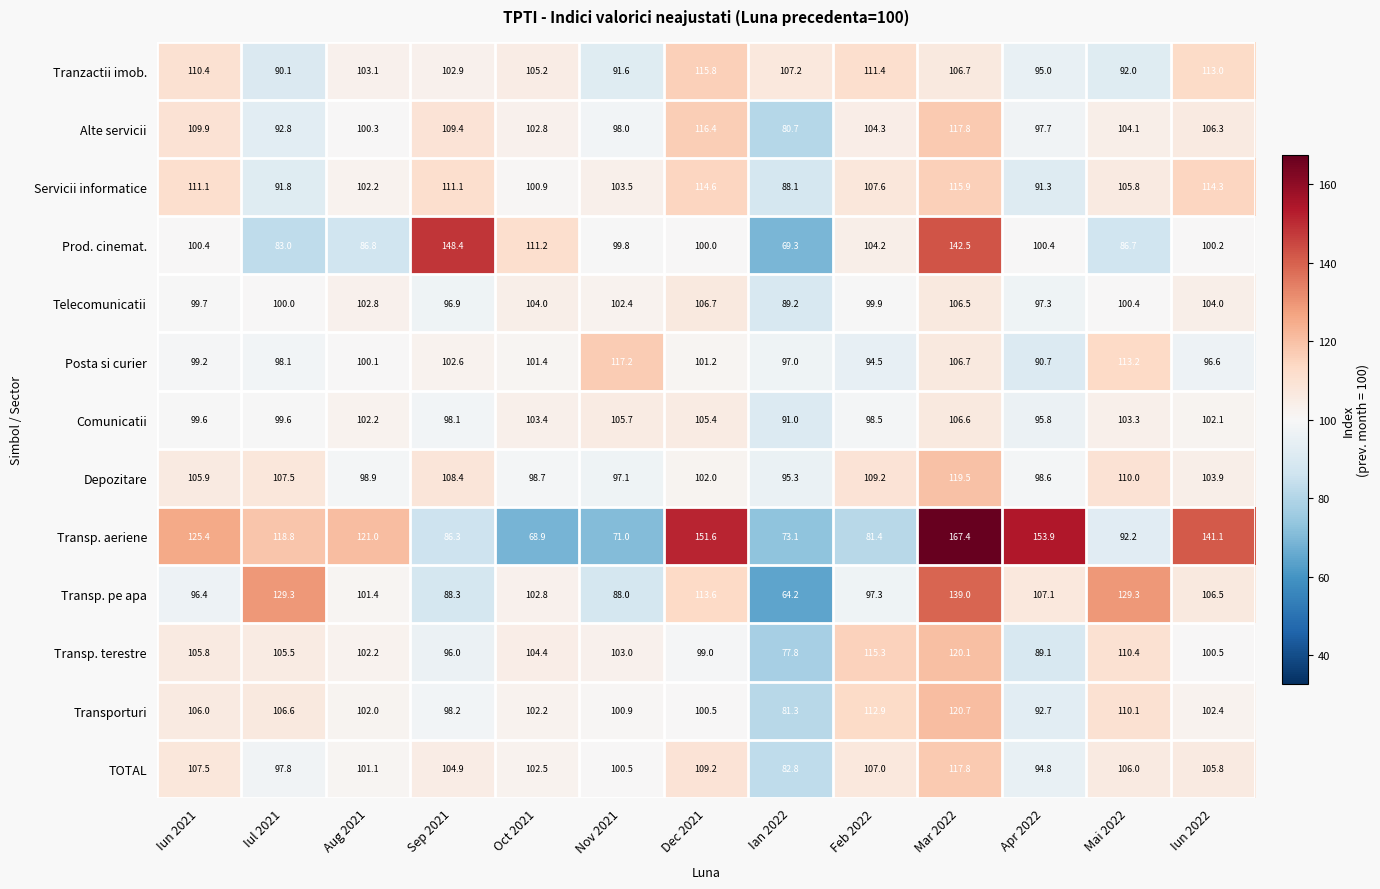

What is the difference between the maximum and minimum values in the Depozitare series?

24.2